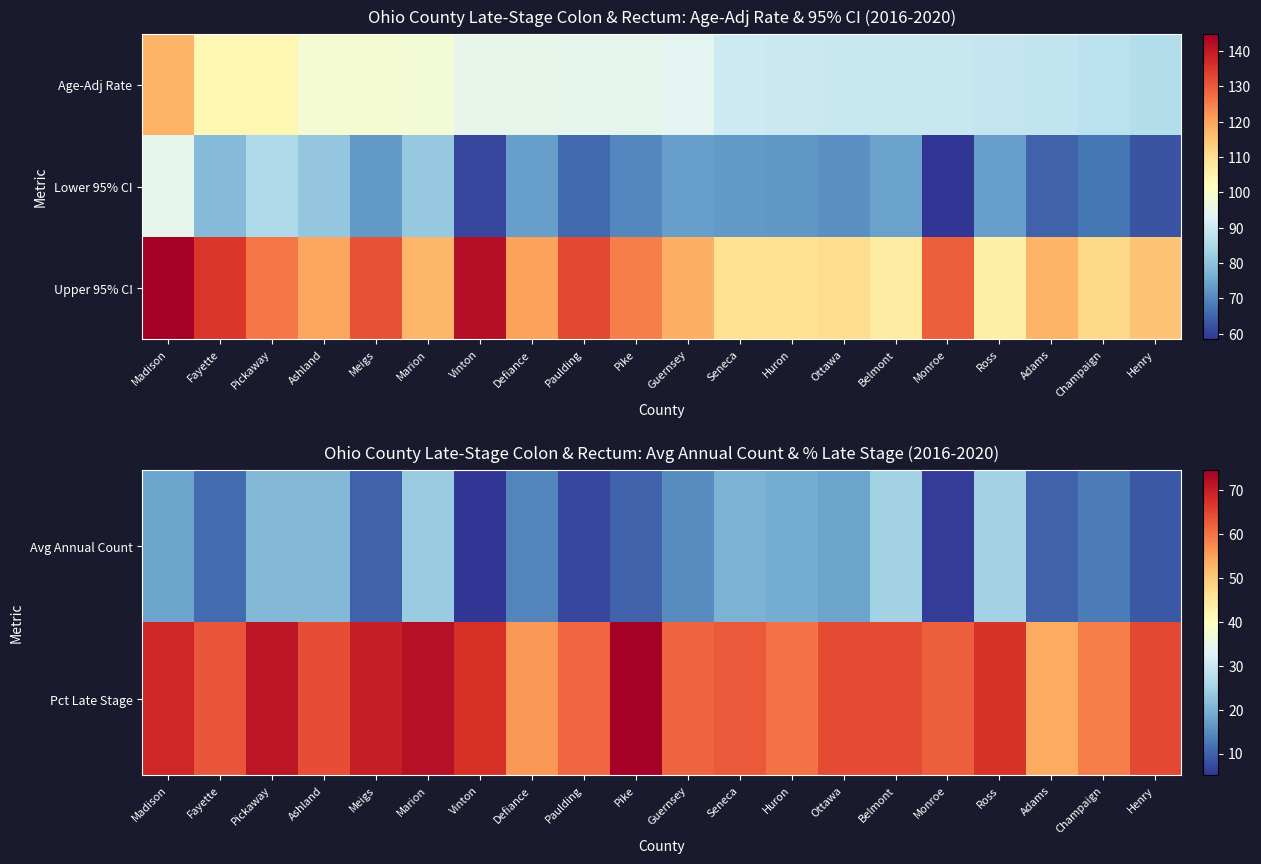

What is the difference between the second highest and minimum values in the Upper 95% CI series?

36.2